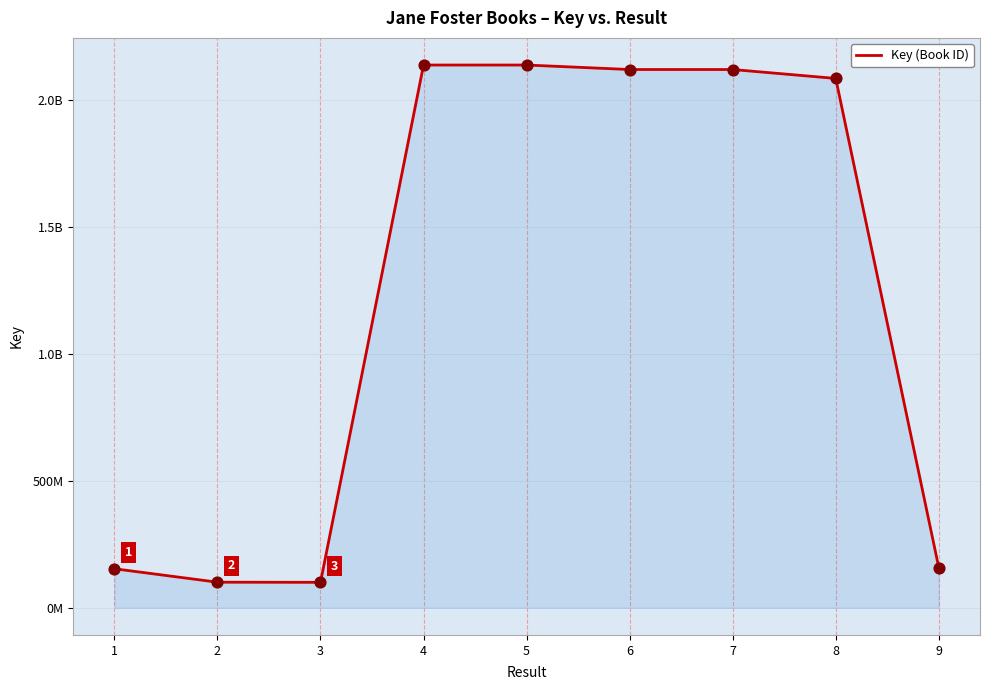

What is the change in value from 5 to 8?

-52833357